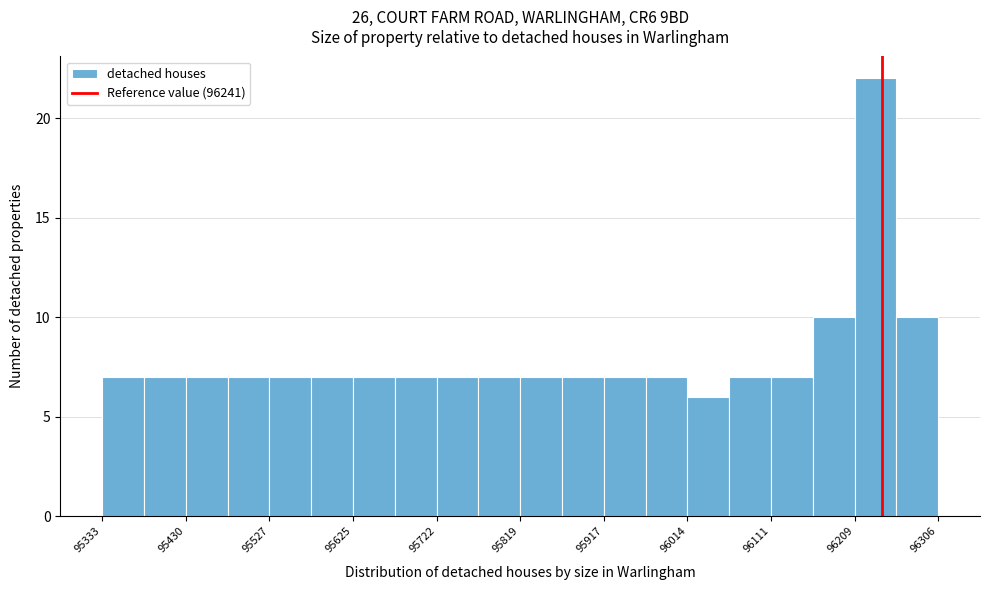

Reading left to right, transcribe this chart: for each bar, give the range it covers on the x-axis and its height. Neither the bar edges nor the heights are printed on the chart, so give them approximately, as read against the axes.

95330 to 95380: 7
95380 to 95430: 7
95430 to 95480: 7
95480 to 95530: 7
95530 to 95580: 7
95580 to 95630: 7
95630 to 95670: 7
95670 to 95720: 7
95720 to 95770: 7
95770 to 95820: 7
95820 to 95870: 7
95870 to 95920: 7
95920 to 95970: 7
95970 to 96010: 7
96010 to 96060: 6
96060 to 96110: 7
96110 to 96160: 7
96160 to 96210: 10
96210 to 96260: 22
96260 to 96310: 10